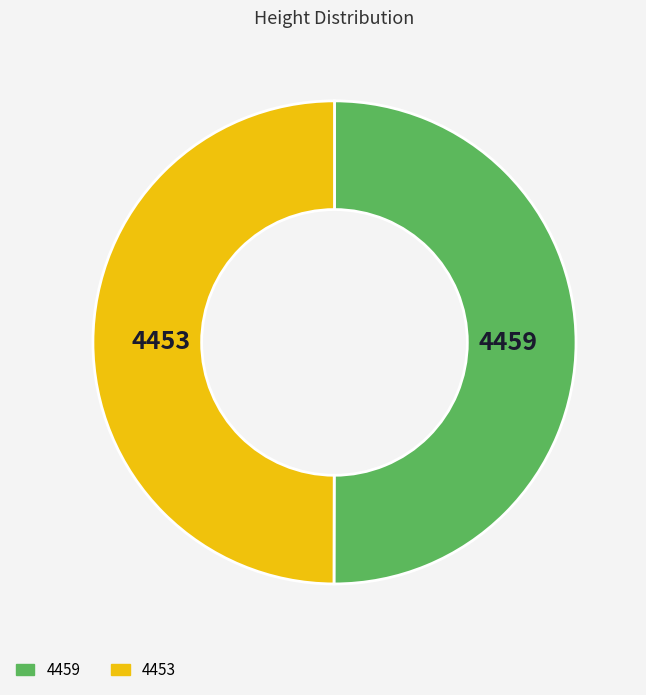

True or false: 4453 accounts for 42% of the total.

False